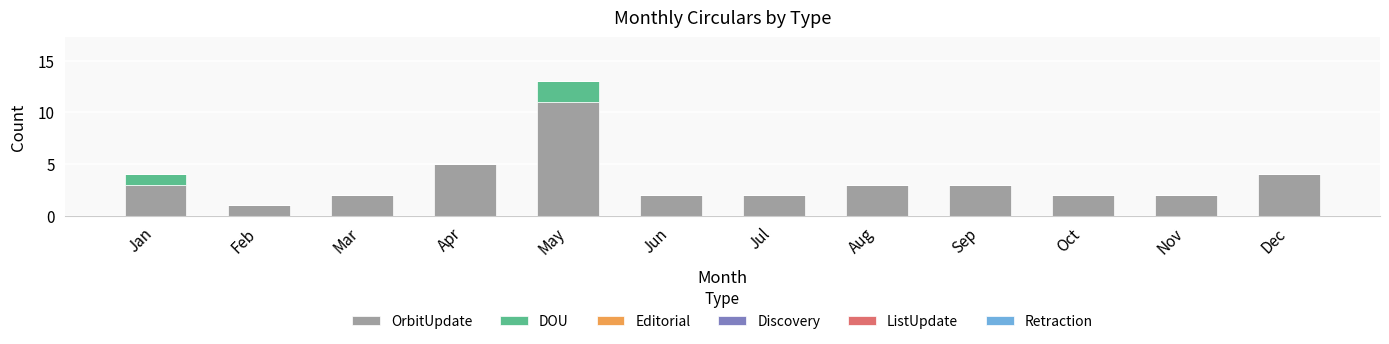

Reading left to right, list the values for the OrbitUpdate series.

Jan=3	Feb=1	Mar=2	Apr=5	May=11	Jun=2	Jul=2	Aug=3	Sep=3	Oct=2	Nov=2	Dec=4